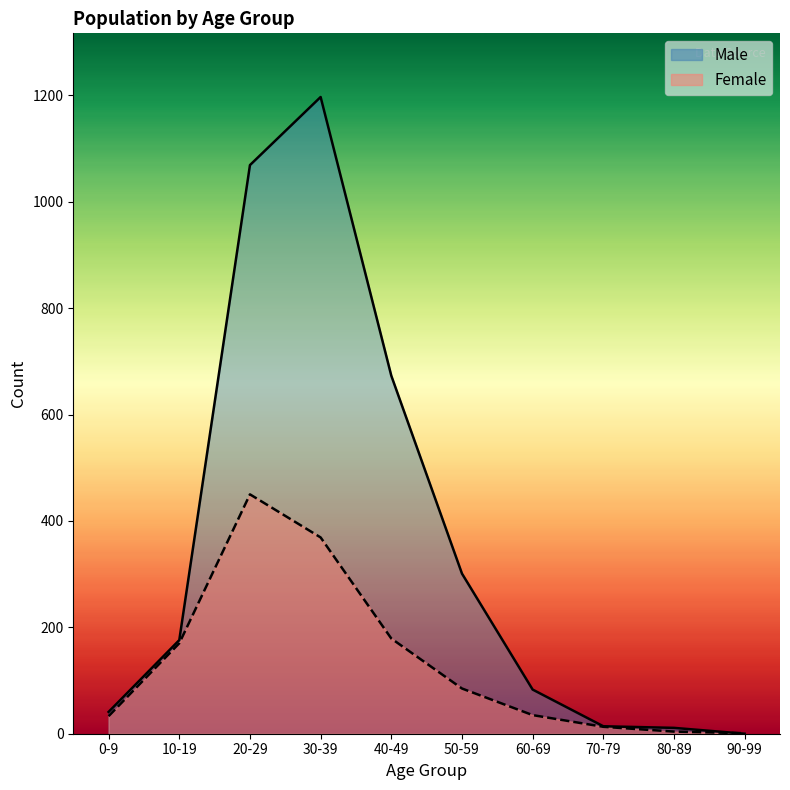

Does the chart have visible grid lines?

No